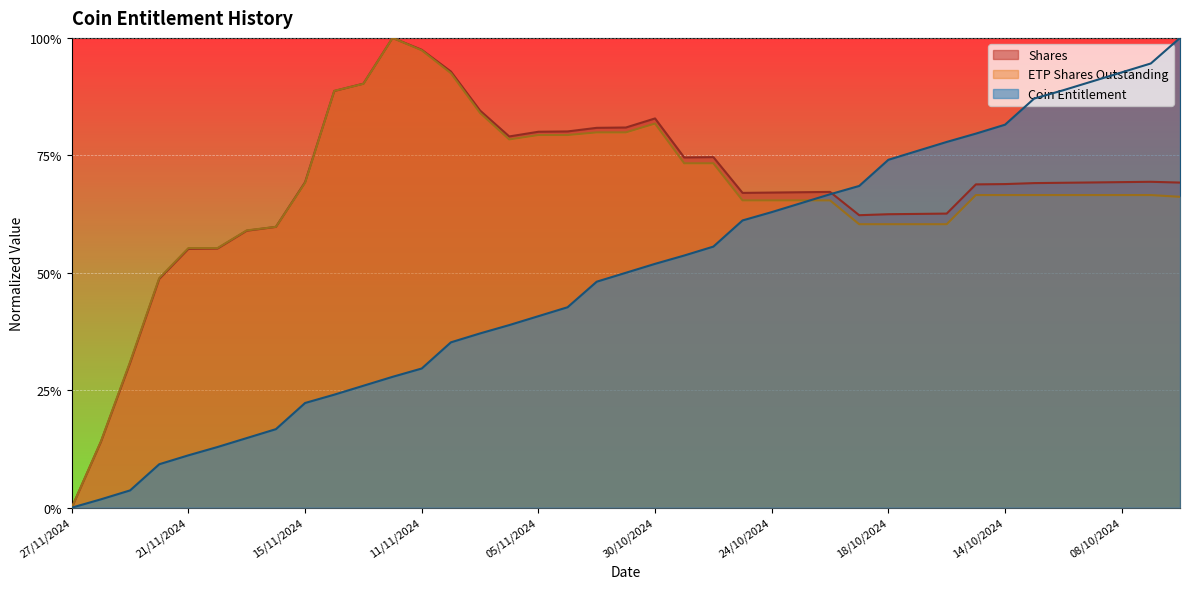

True or false: ETP Shares Outstanding has more than 1 interior local peaks.

True